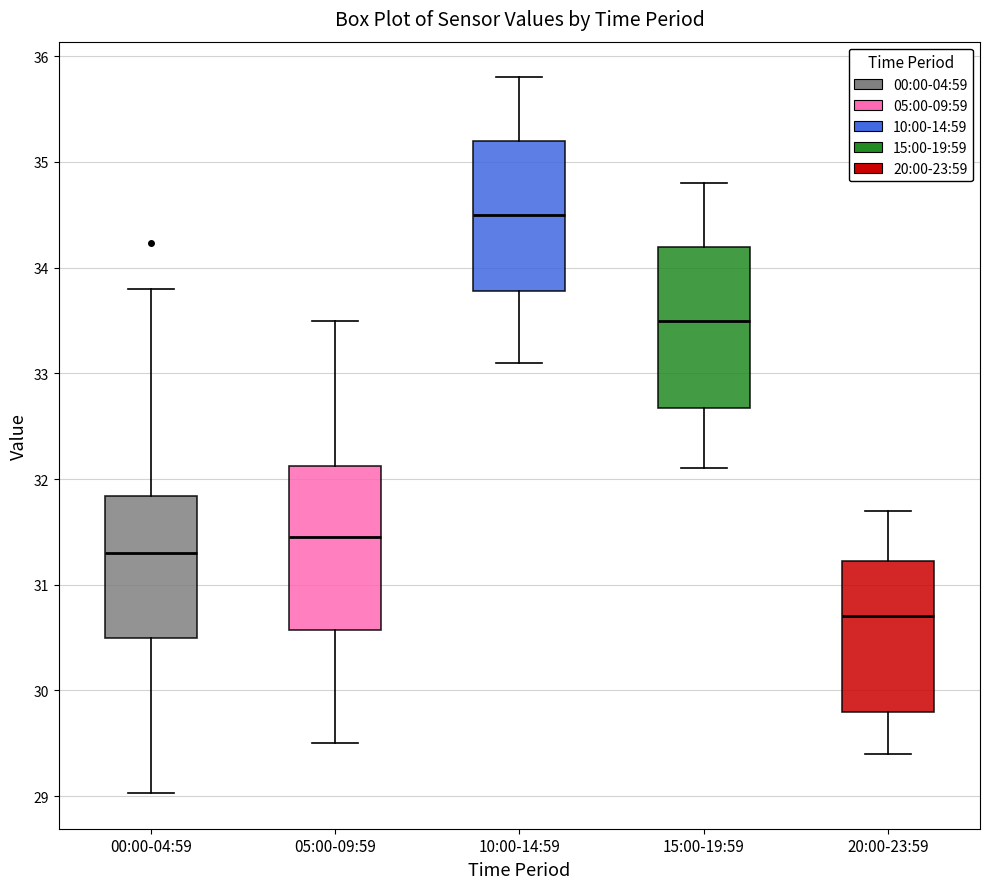

Which box has the highest median line?

10:00-14:59